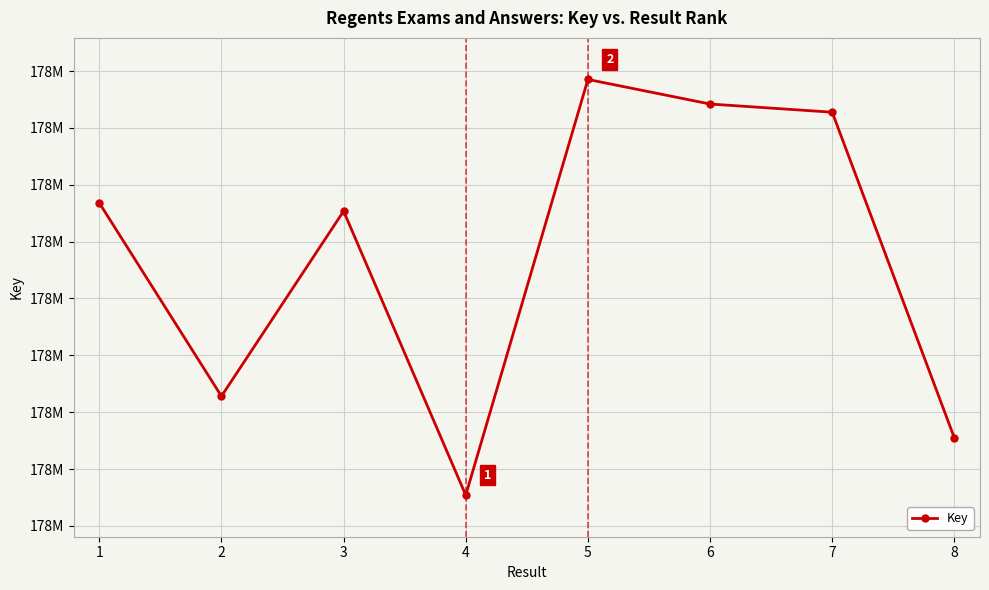

Rank the categories by value from highest to lowest.

5, 6, 7, 1, 3, 2, 8, 4